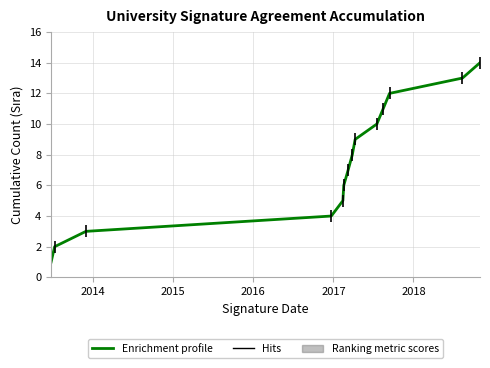

True or false: there are more than 2 points higher than both neighbors.

False